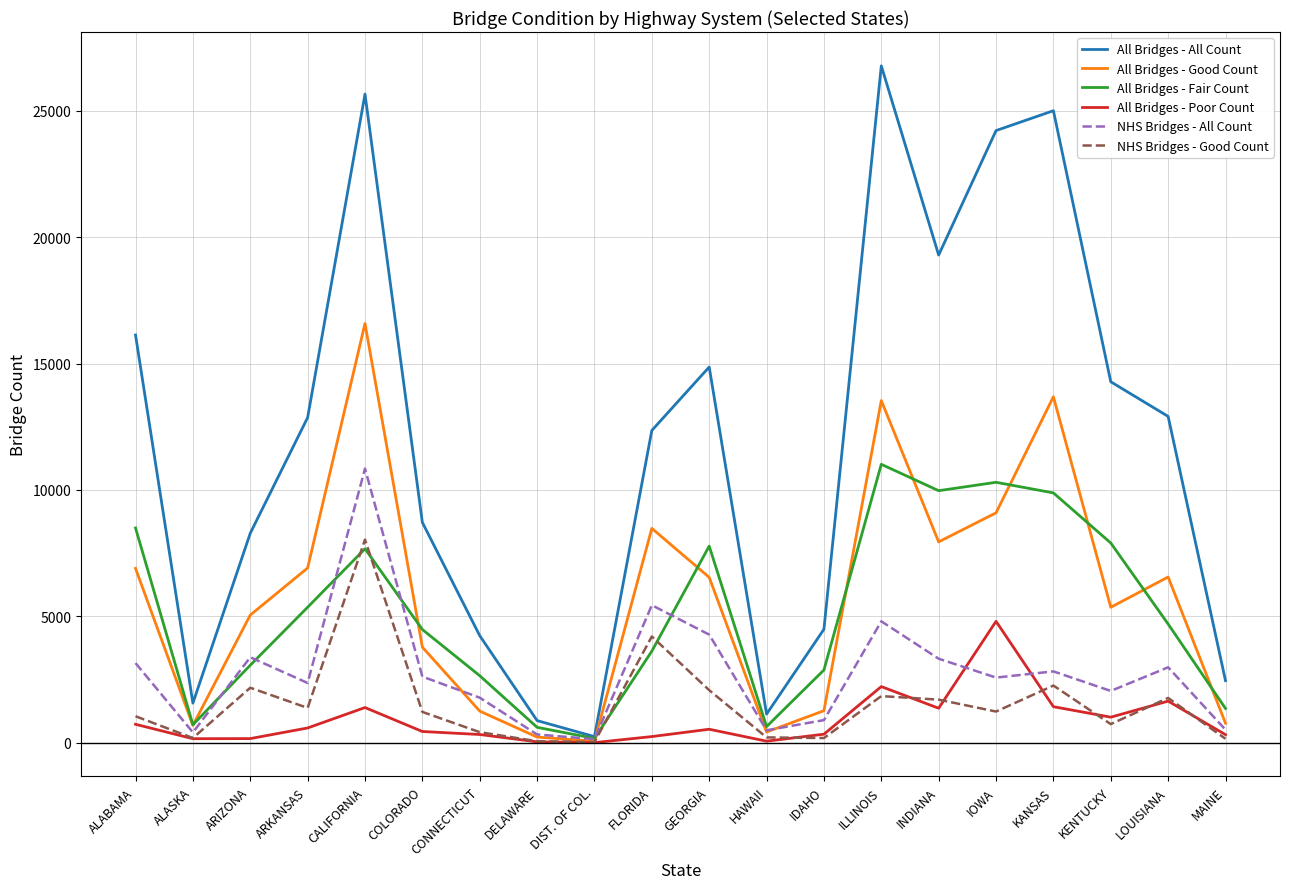

At which category does NHS Bridges - Good Count reach its first local peak?

ARIZONA